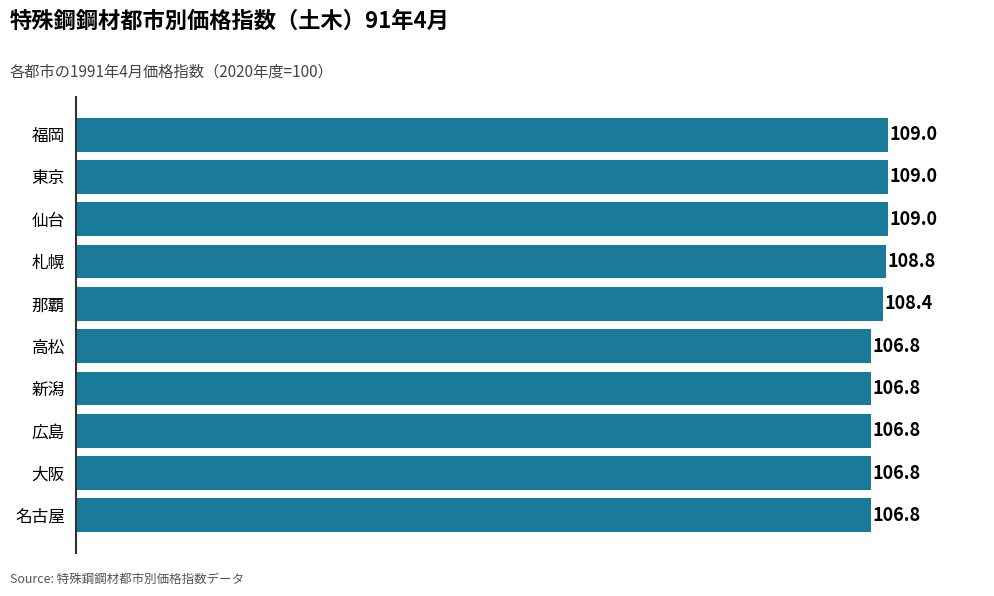

What is the sum of all values?

1078.2